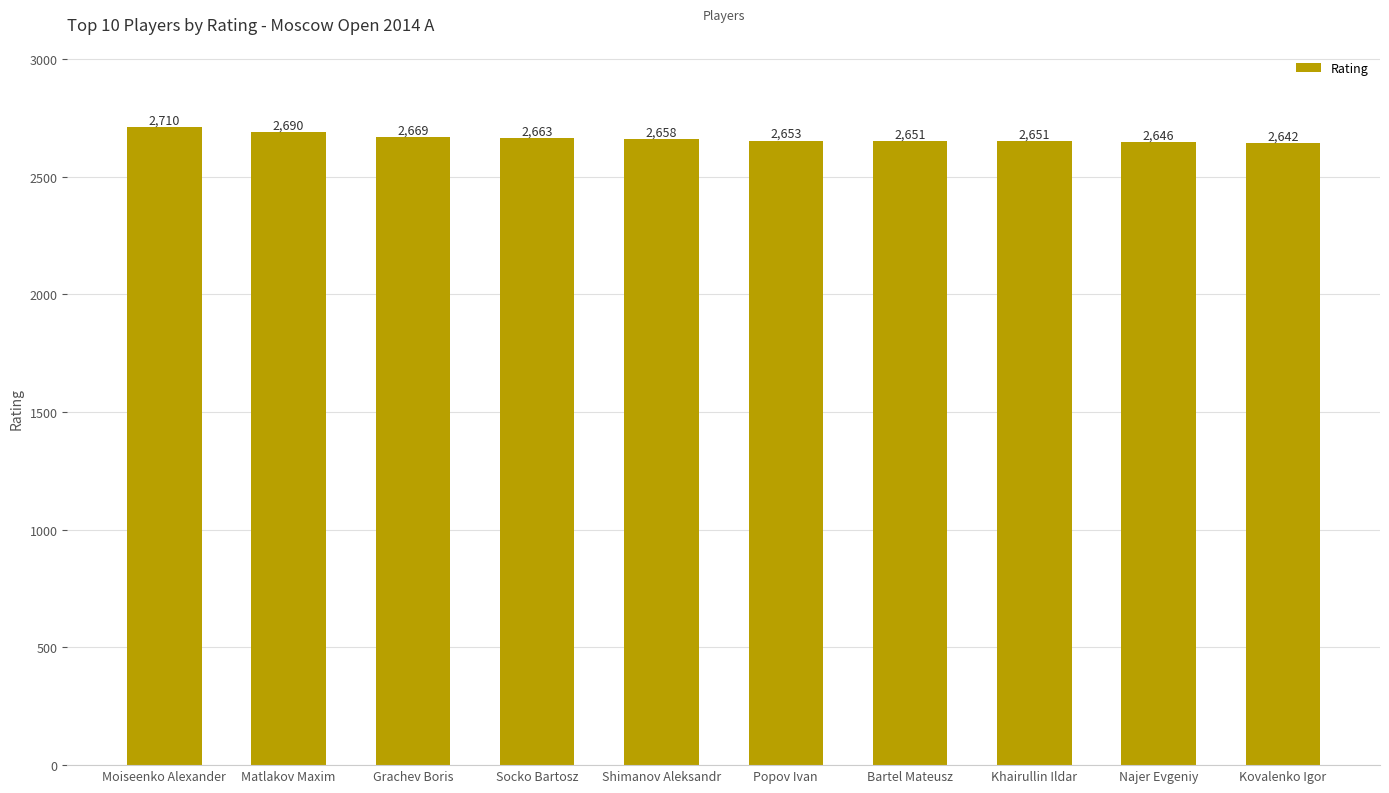

What is the sum of the values at Kovalenko Igor and Matlakov Maxim?

5332